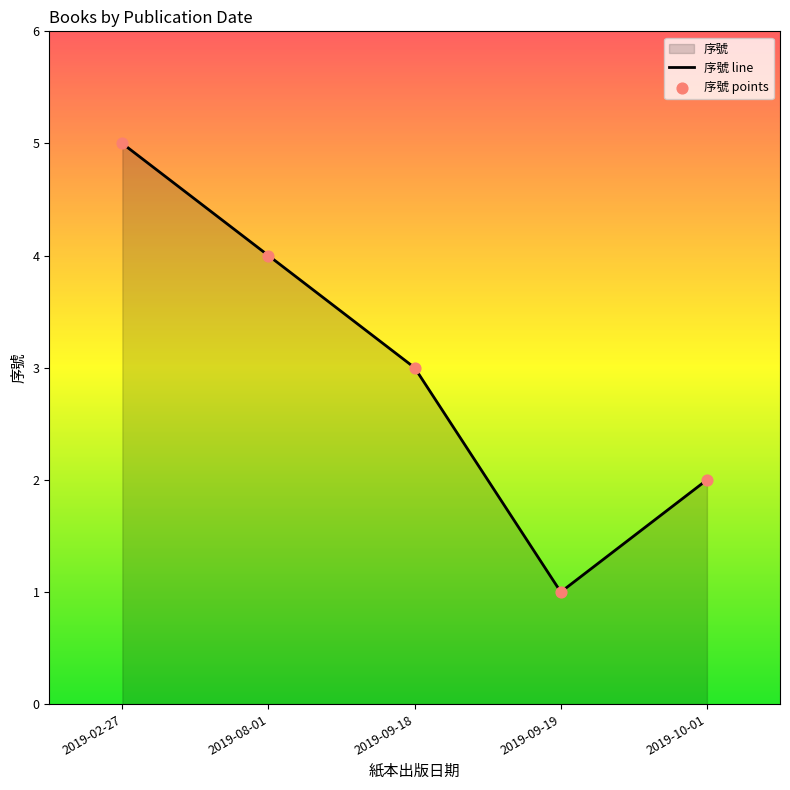

What position from the right is 2019-09-19?

2